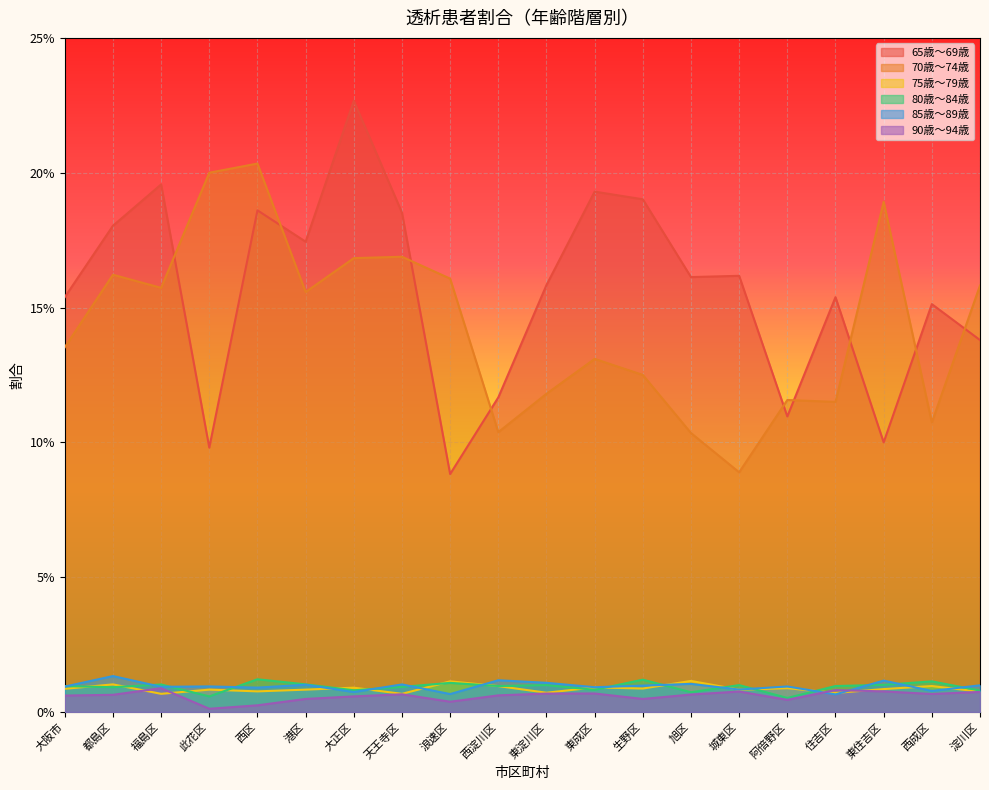

What position from the left is 福島区?

3